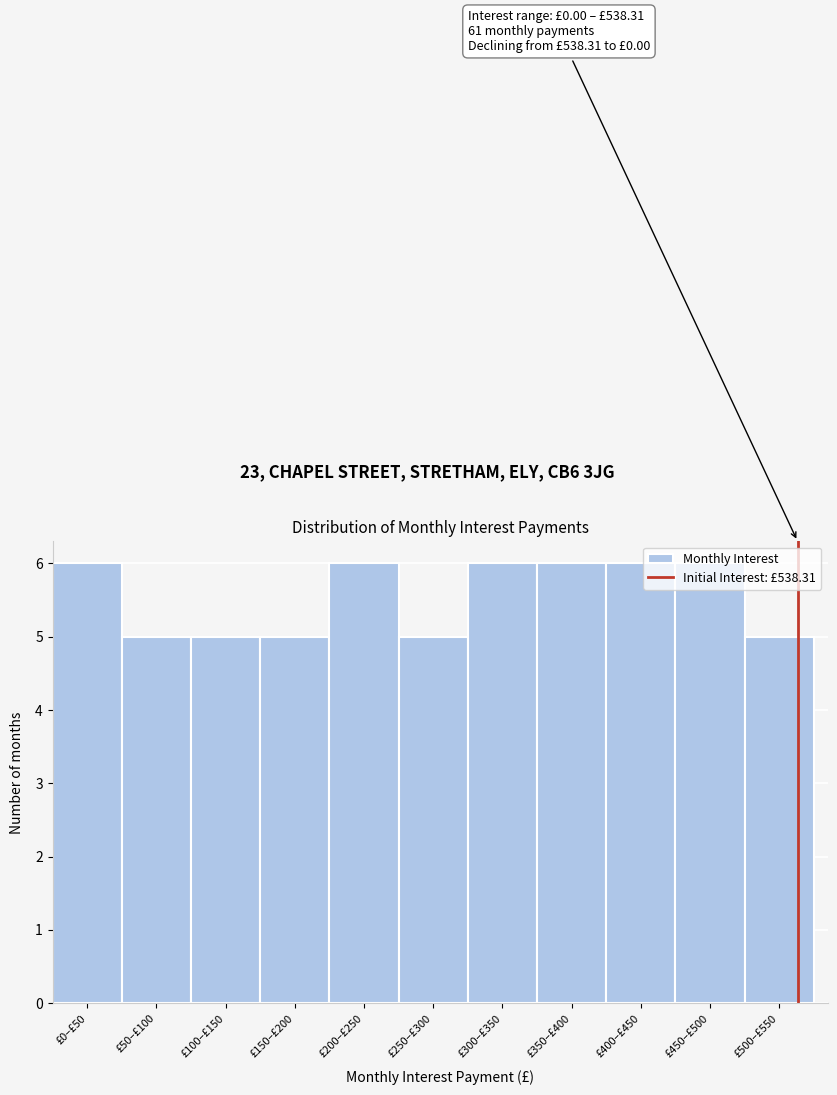

What is the ratio of the value at £100–£150 to the value at £250–£300?

1.0